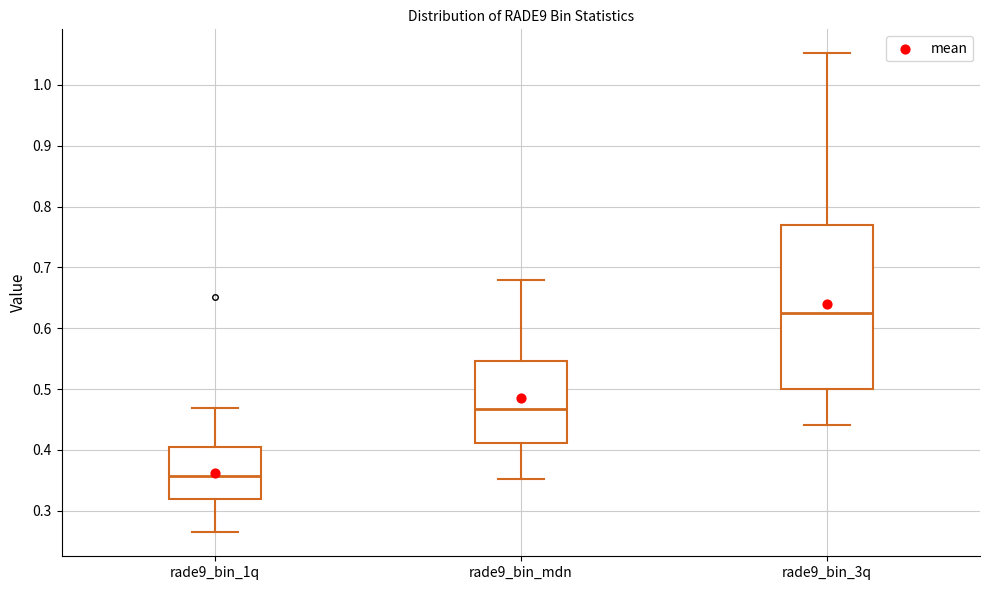

Where does the median line of the box for rade9_bin_mdn sit on the y-axis? The values are not printed on the chart, so give them approximately, as read against the axis.

0.47